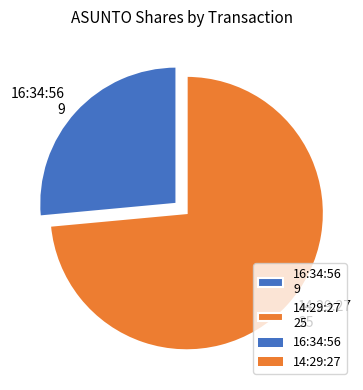

Which has a higher value, 16:34:56 9 or 14:29:27 25?

14:29:27 25